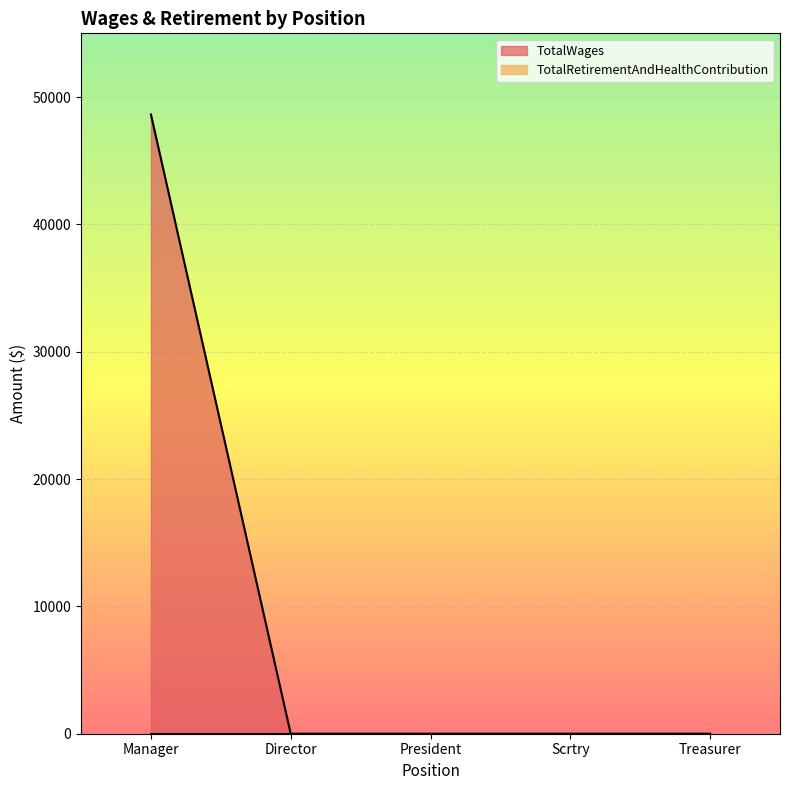

What is the change in value from Manager to Scrtry?

-48624